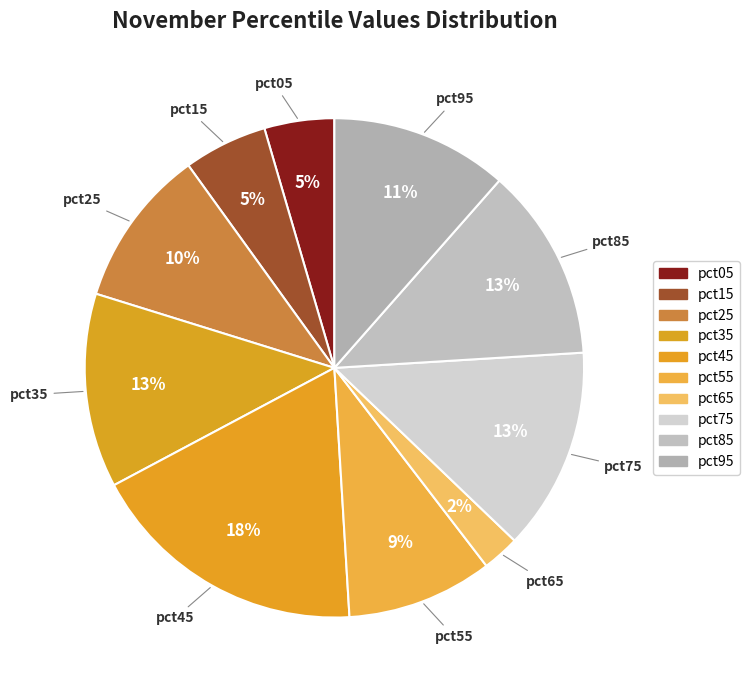

Count the number of slices in the pie.

10